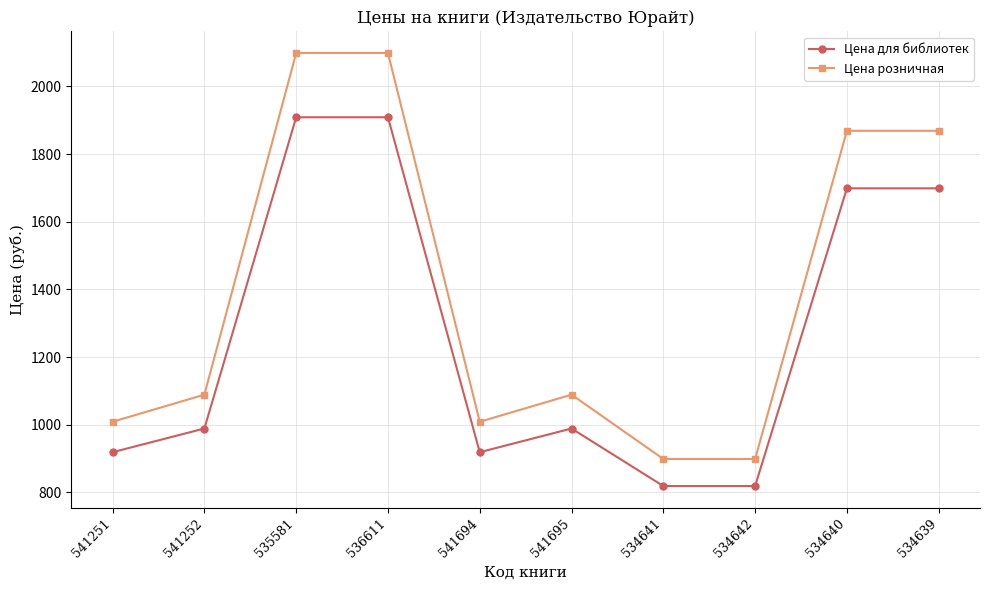

What is the minimum value shown in the chart?

819